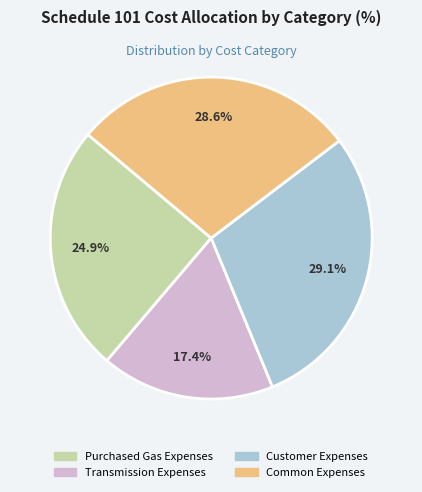

Rank the categories by value from lowest to highest.

Transmission Expenses, Purchased Gas Expenses, Common Expenses, Customer Expenses